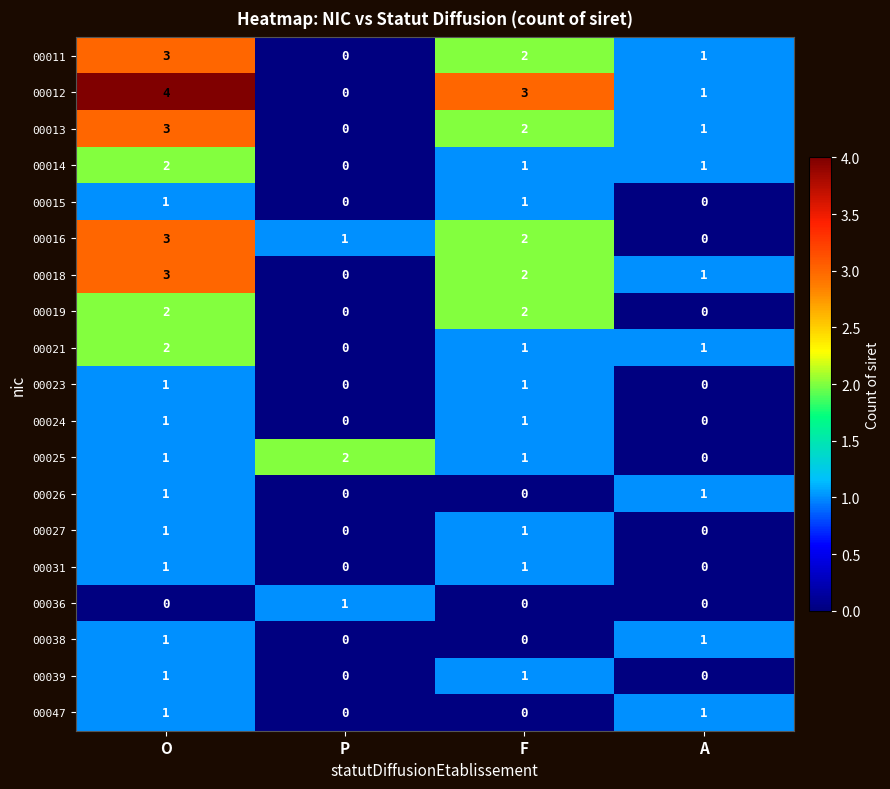

Which category has the highest value across all series?

O